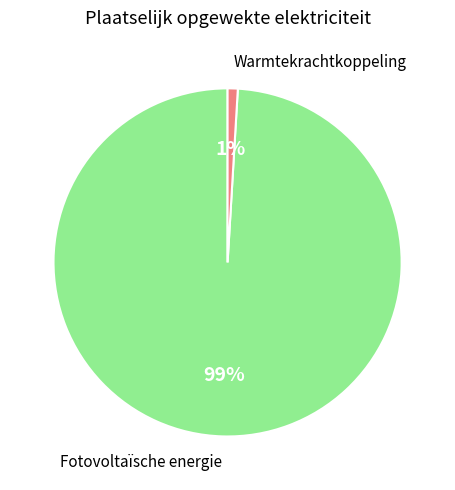

What is the largest slice in the pie chart?

Fotovoltaïsche energie